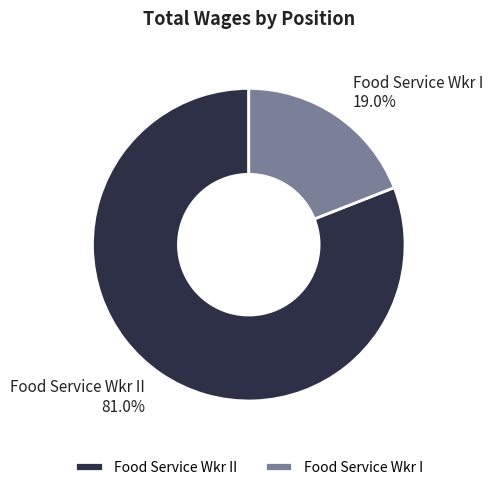

To the nearest percent, what is the difference between the largest and smallest slice percentages?

62%